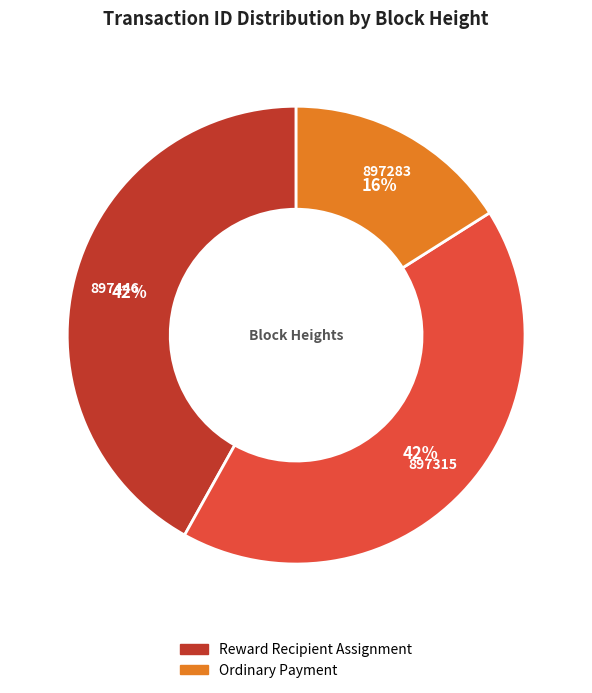

To the nearest percent, what is the difference between the largest and smallest slice percentages?

26%